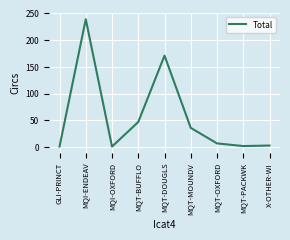

What is the approximate value at MQT-BUFFLO, to the nearest 10?

50